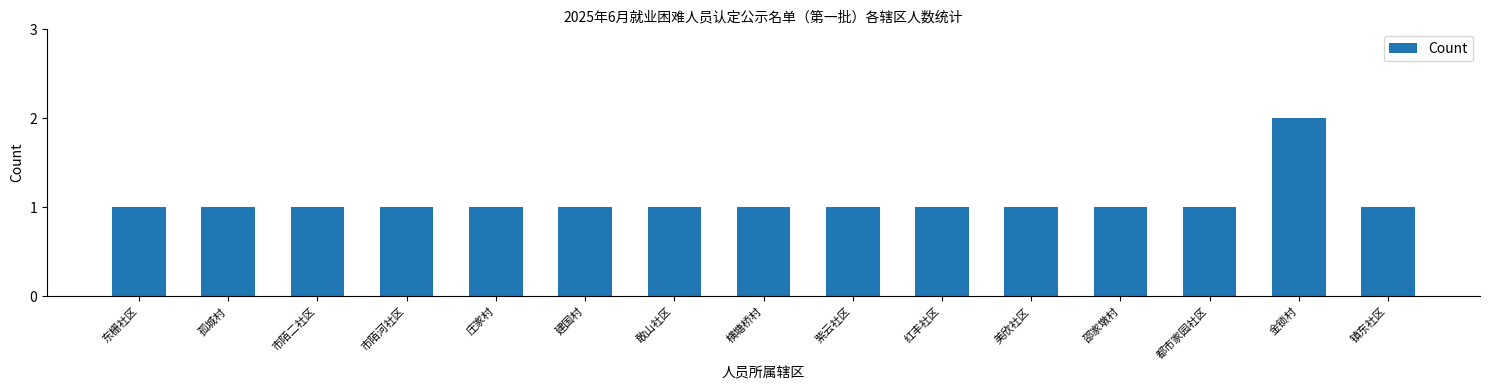

What is the smallest value displayed?

1